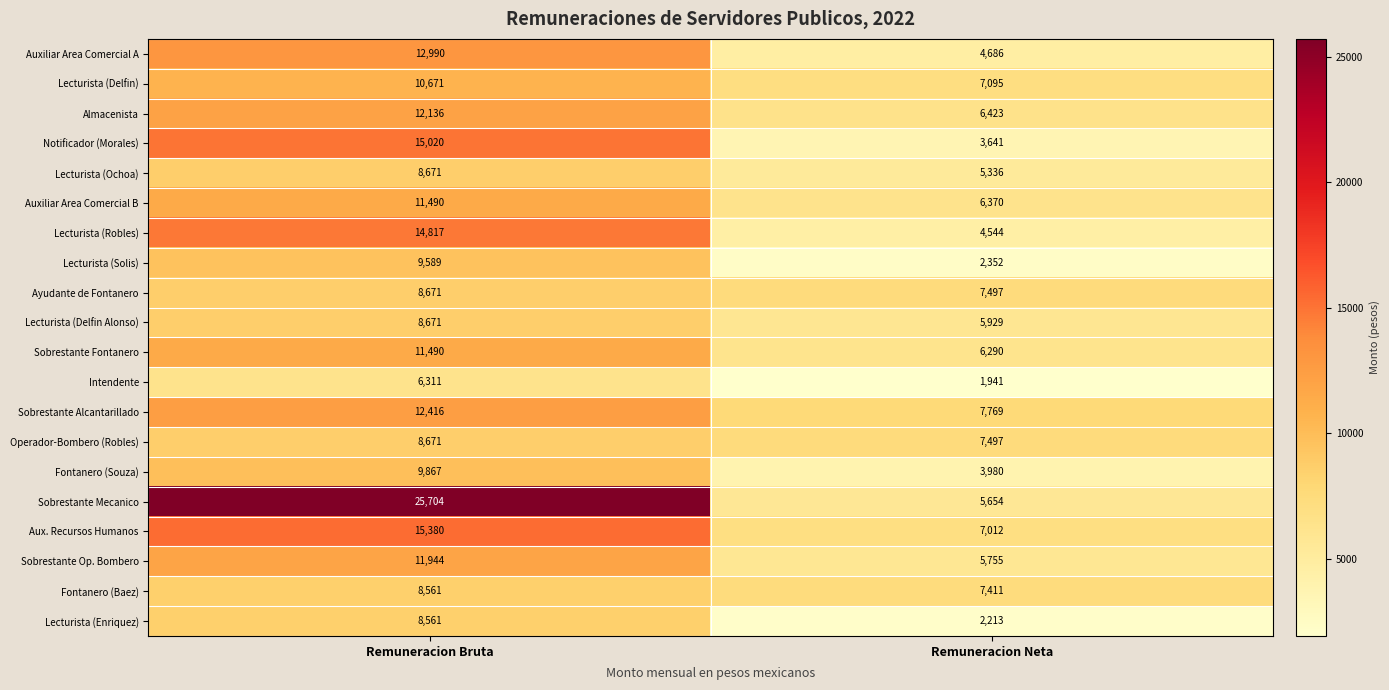

Which series changed the most between Remuneracion Bruta and Remuneracion Neta?

Sobrestante Mecanico